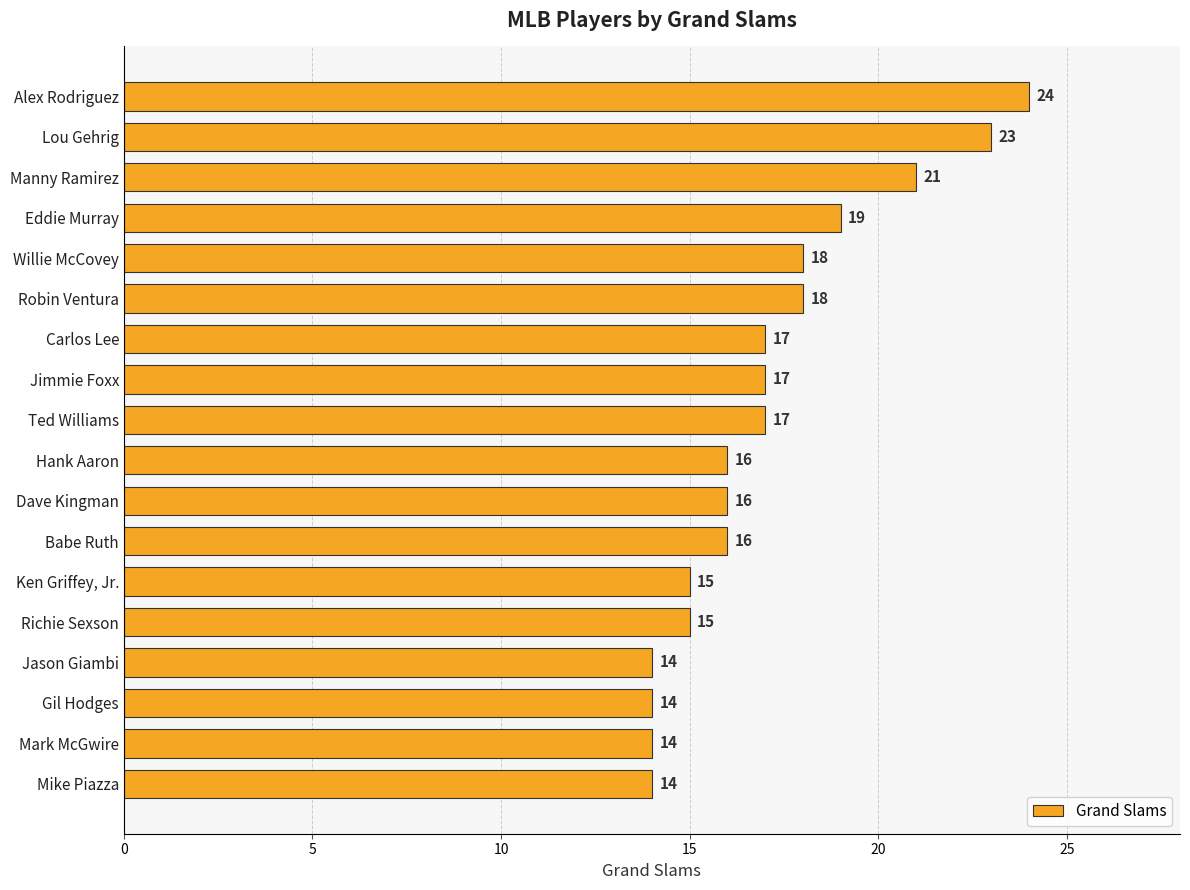

The chart shows a value of 15 at Ken Griffey, Jr.. True or false?

True